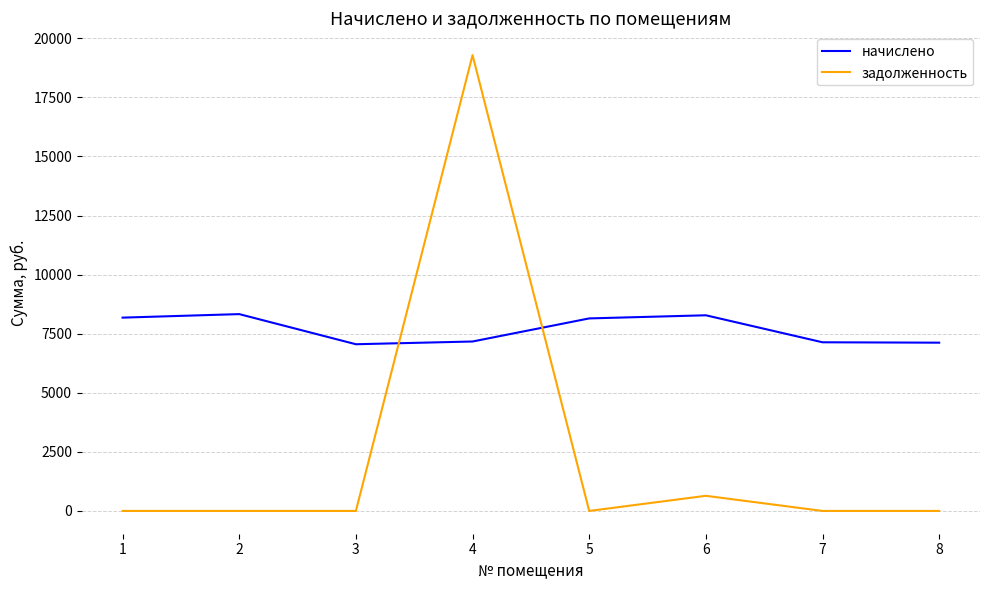

How many intersections are there between задолженность and начислено?

2